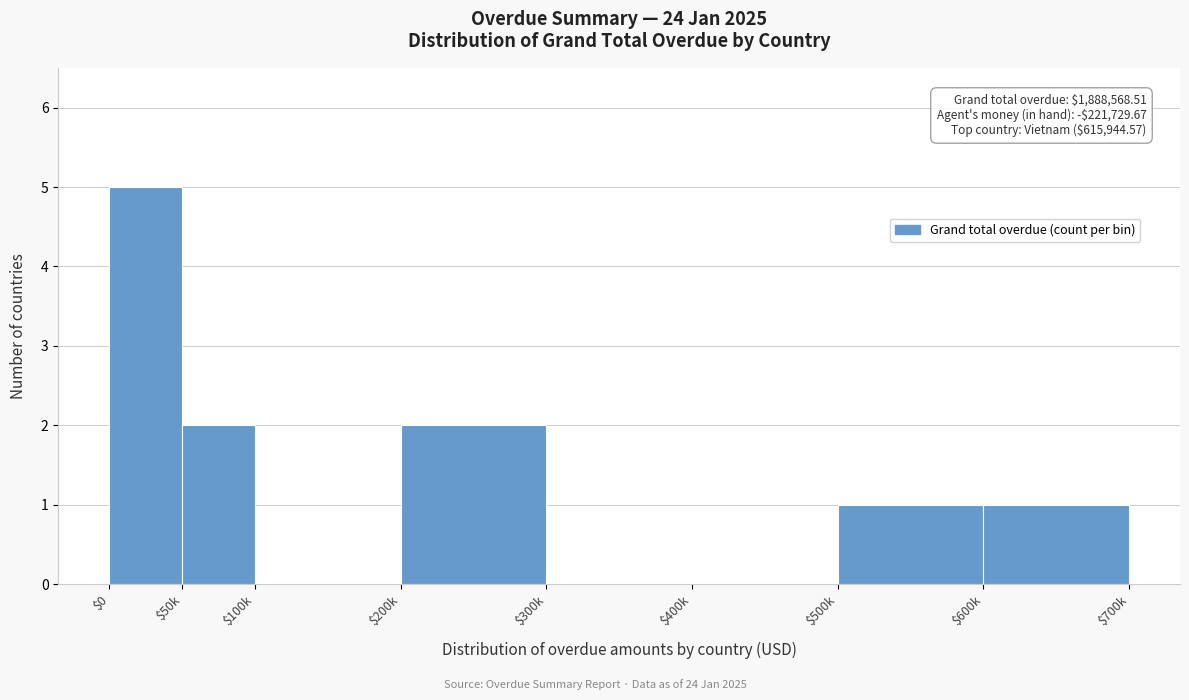

True or false: the data shows 0 at $600k.

False